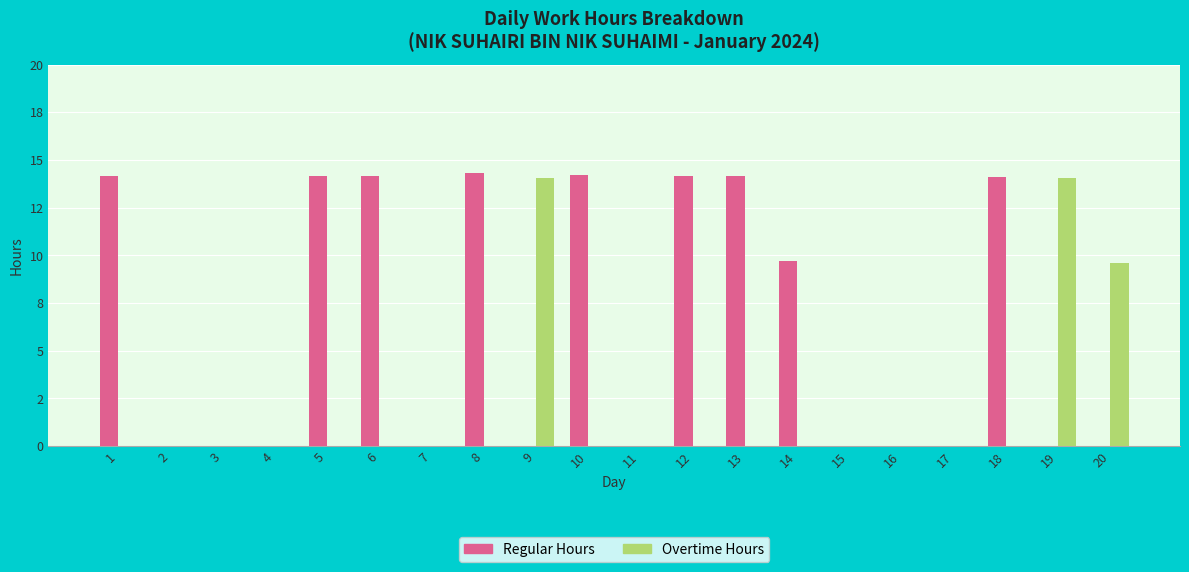

What are all the series names shown in the legend?

Regular Hours, Overtime Hours